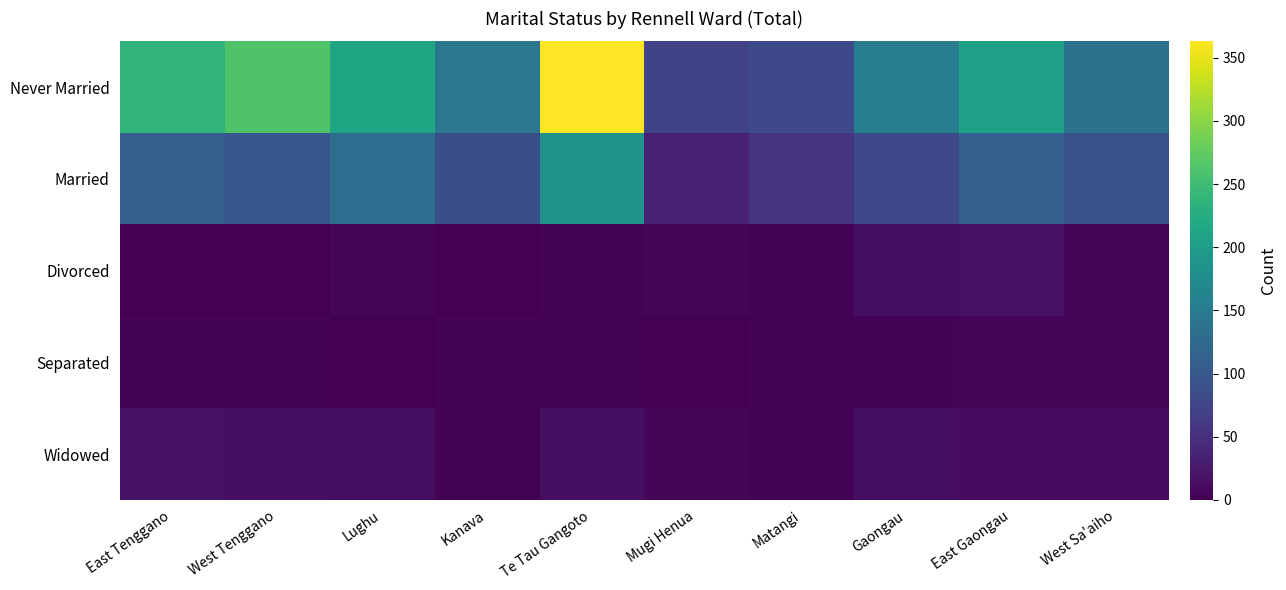

Which has a higher value, Te Tau Gangoto or Mugi Henua?

Te Tau Gangoto